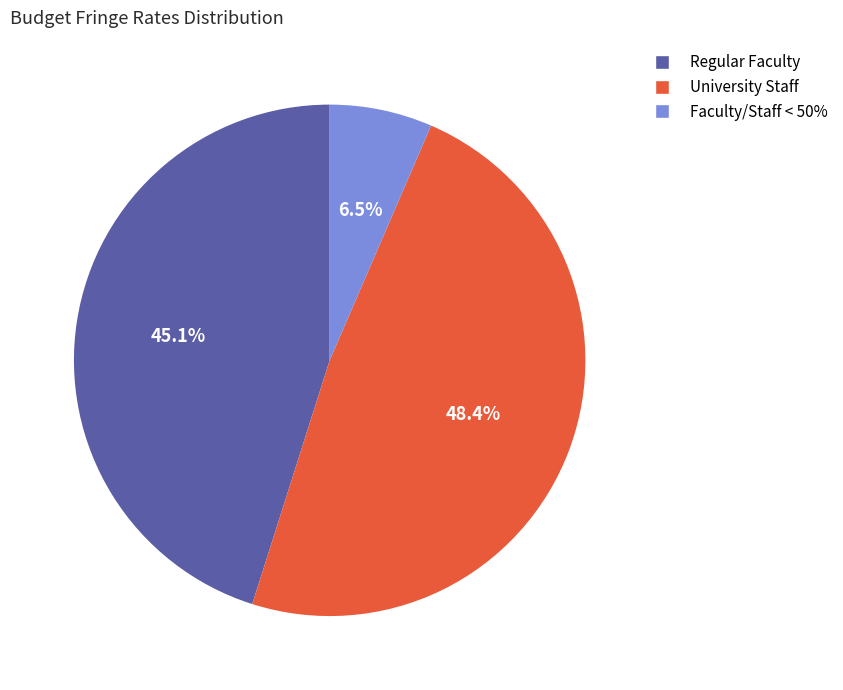

Is there a majority slice in this chart?

No